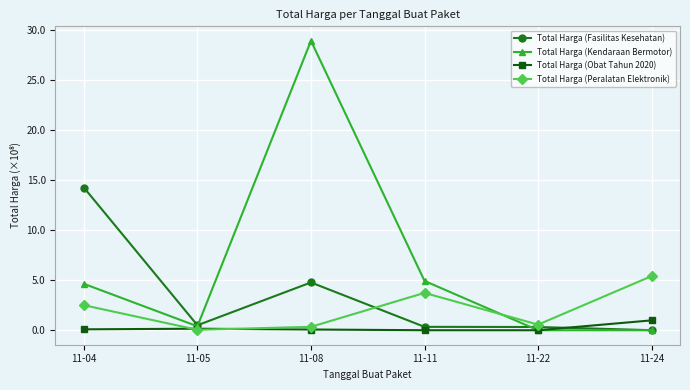

The Total Harga (Peralatan Elektronik) series shows 0.3 at 11-08. True or false?

True